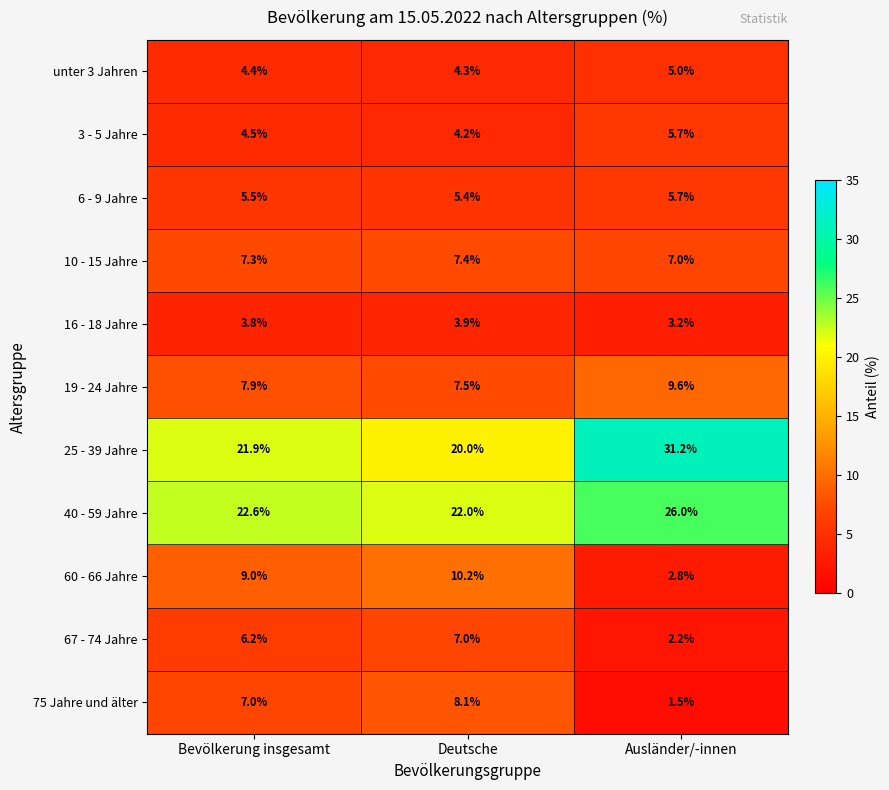

At Bevölkerung insgesamt, list the series in order from largest to smallest.

40 - 59 Jahre, 25 - 39 Jahre, 60 - 66 Jahre, 19 - 24 Jahre, 10 - 15 Jahre, 75 Jahre und älter, 67 - 74 Jahre, 6 - 9 Jahre, 3 - 5 Jahre, unter 3 Jahren, 16 - 18 Jahre